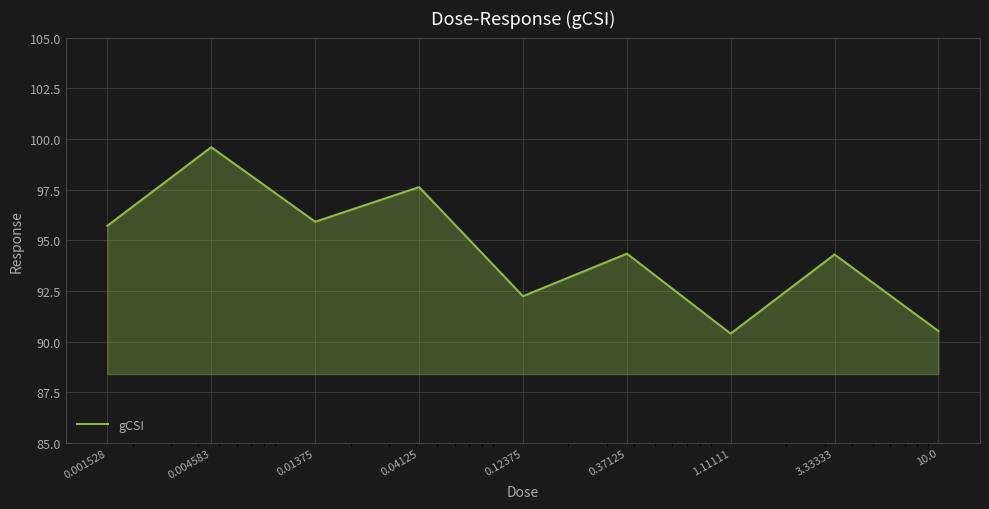

What is the minimum value shown in the chart?

90.4